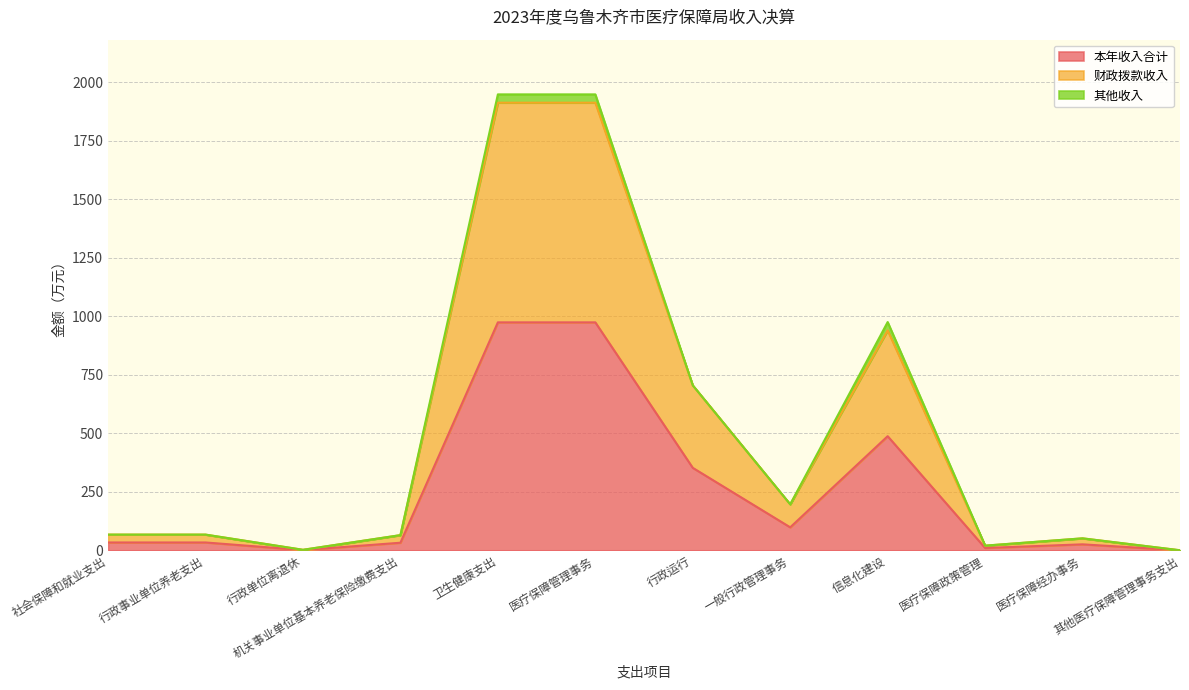

True or false: 财政拨款收入 and 本年收入合计 intersect in this chart.

False